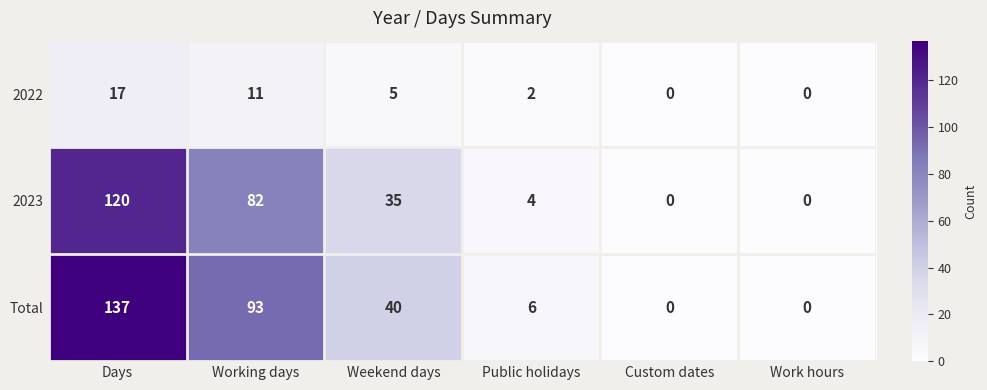

What is the sum of all Total values?

276